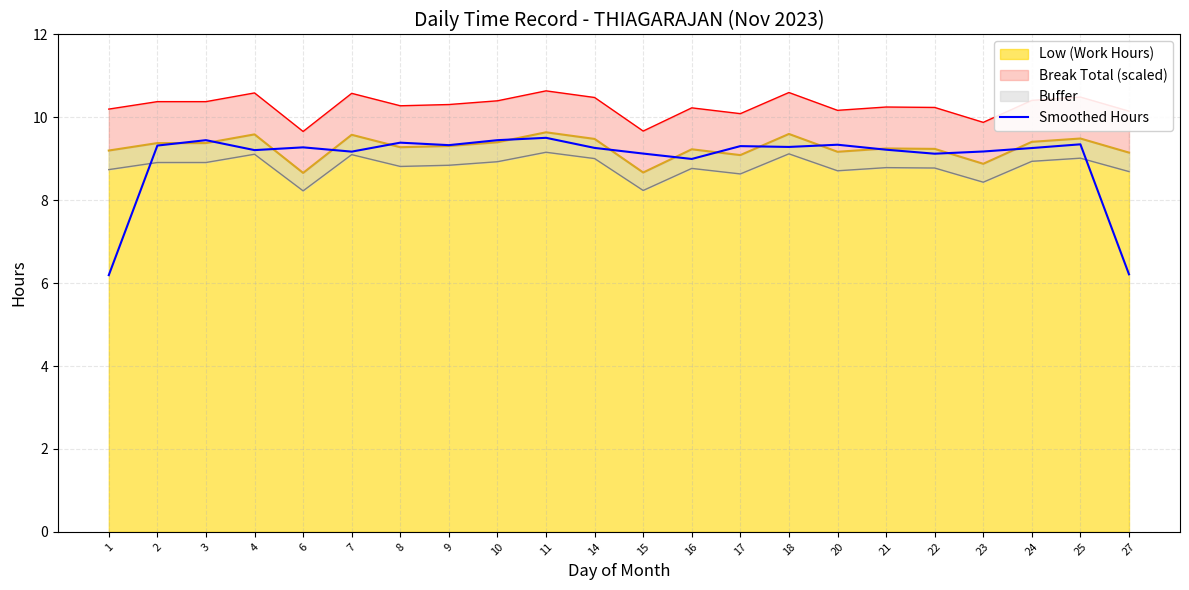

How many data points are less than 9?

3